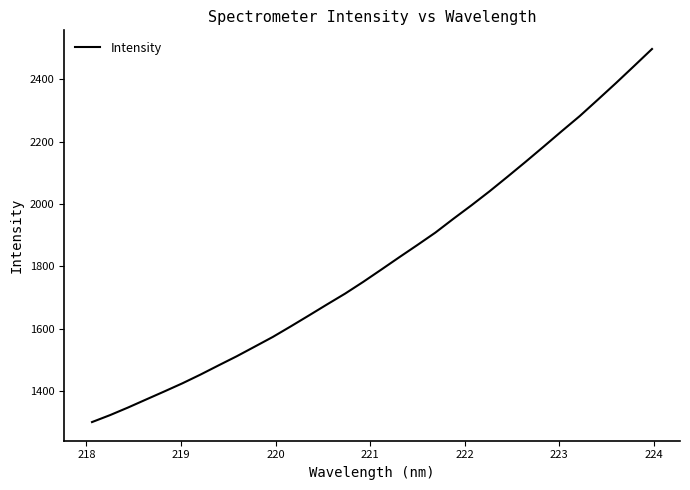

What is the difference between the maximum and minimum values?

1197.2